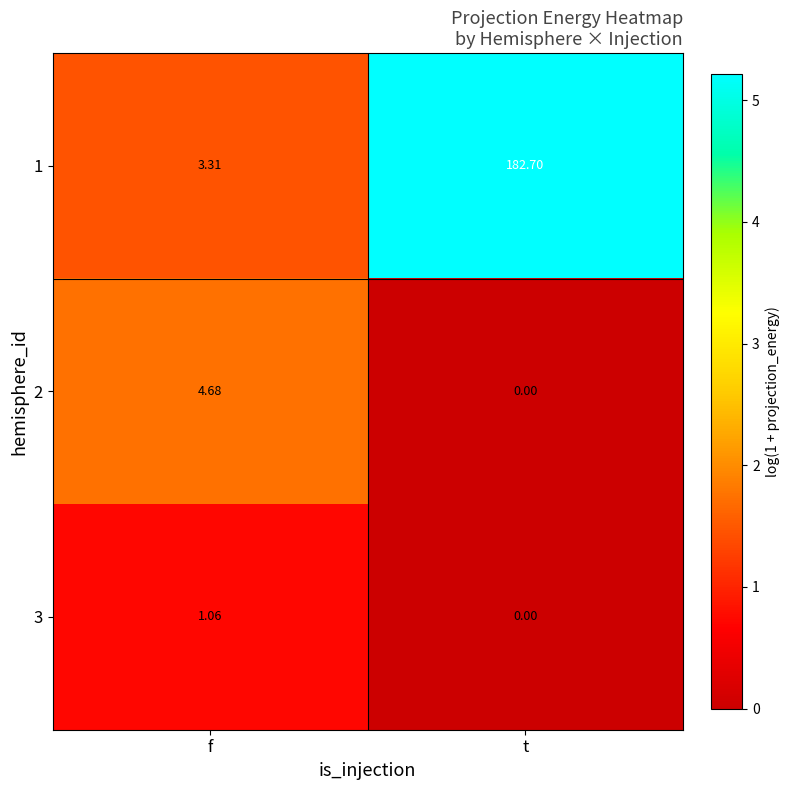

What is the difference between the highest and lowest values at f?

3.6